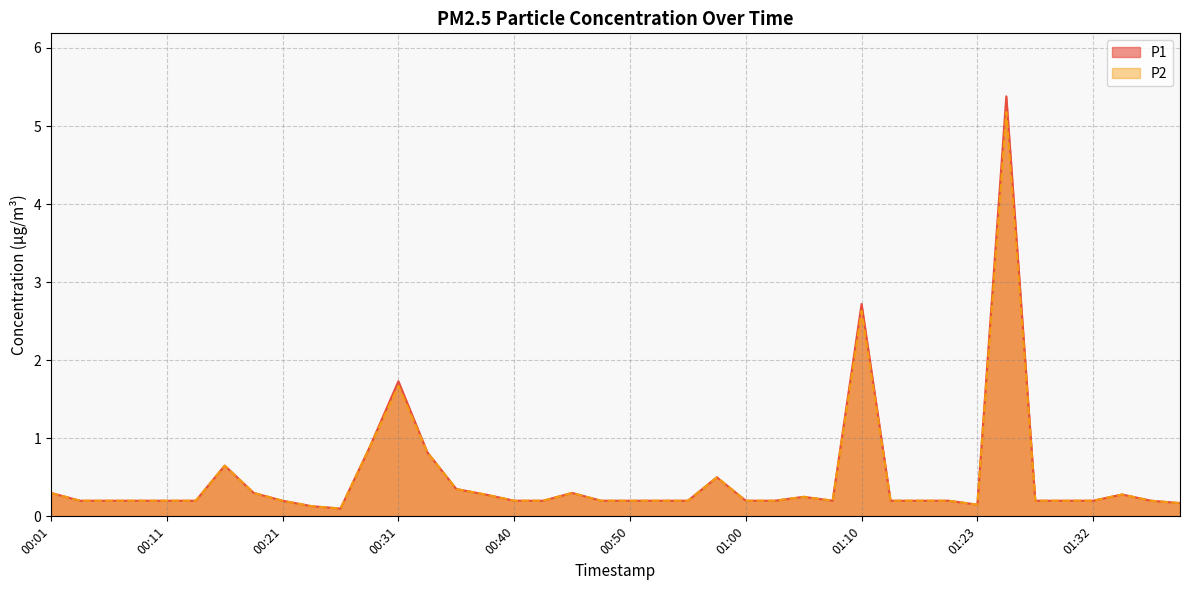

What is the label of the 3rd point from the right?

01:35